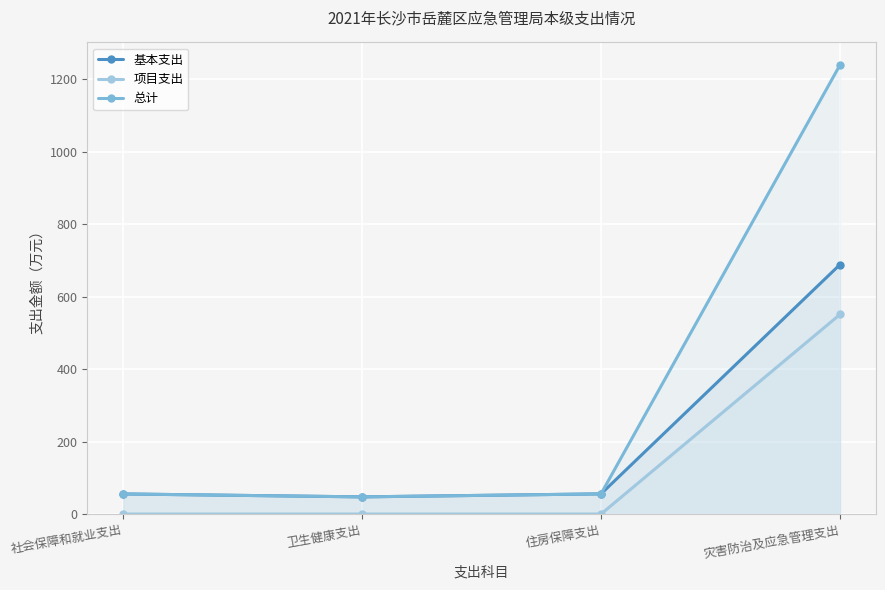

List the series in order of their peak value, lowest first.

项目支出, 基本支出, 总计